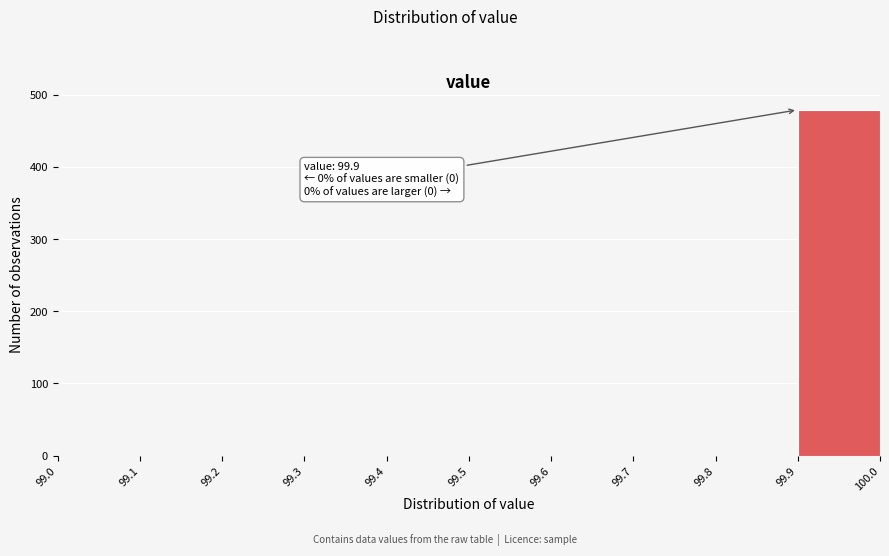

Over which range of the x-axis is the bar tallest?

99.9 to 100.0